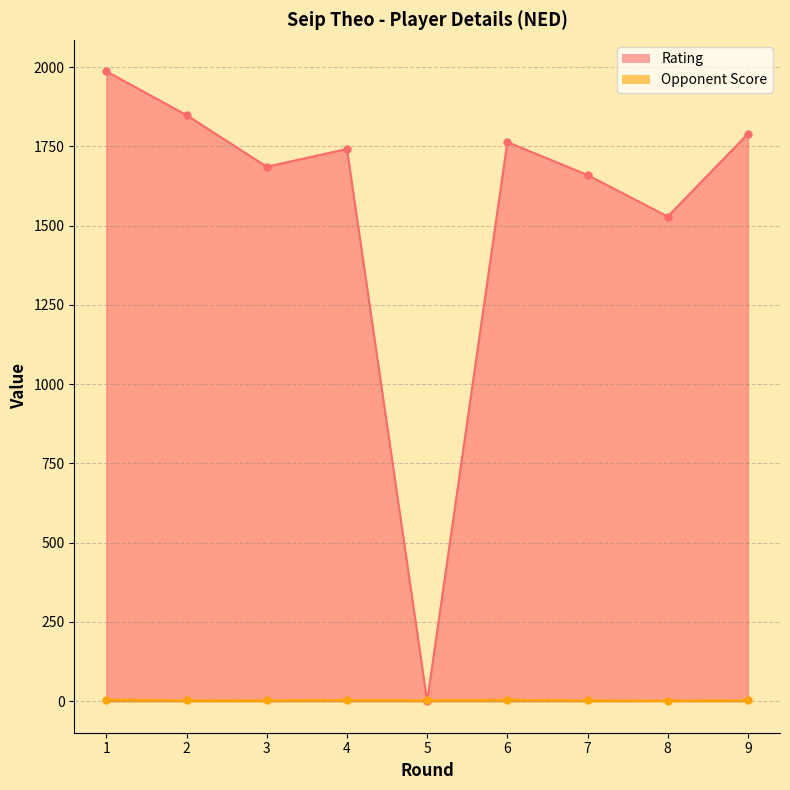

How many interior local valleys does the Opponent Score series have?

2